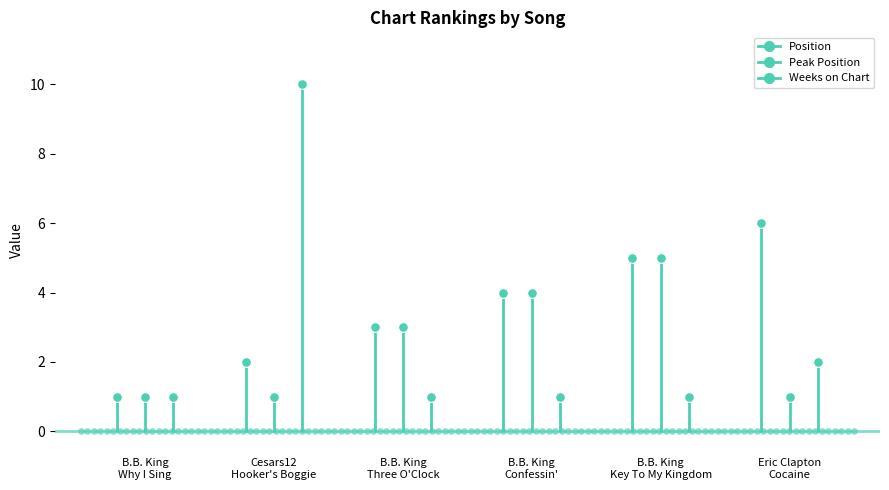

How many Weeks on Chart values are between 1 and 2?

5